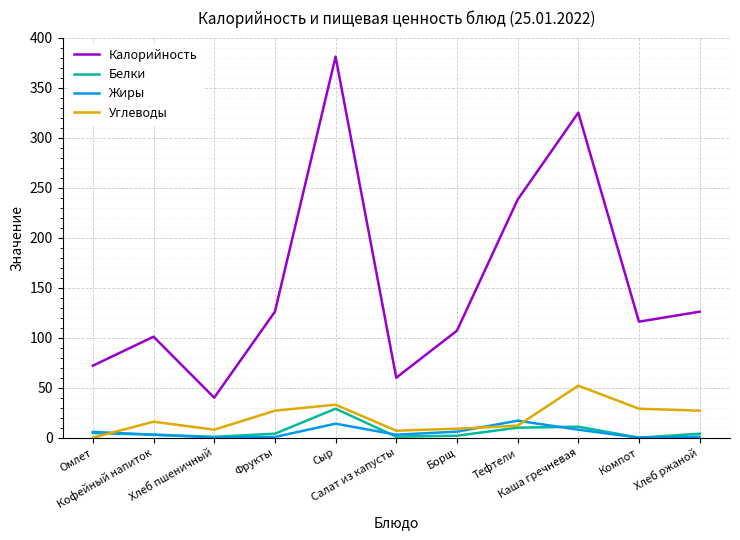

What is the difference between the maximum and second lowest values in the Белки series?

28.1